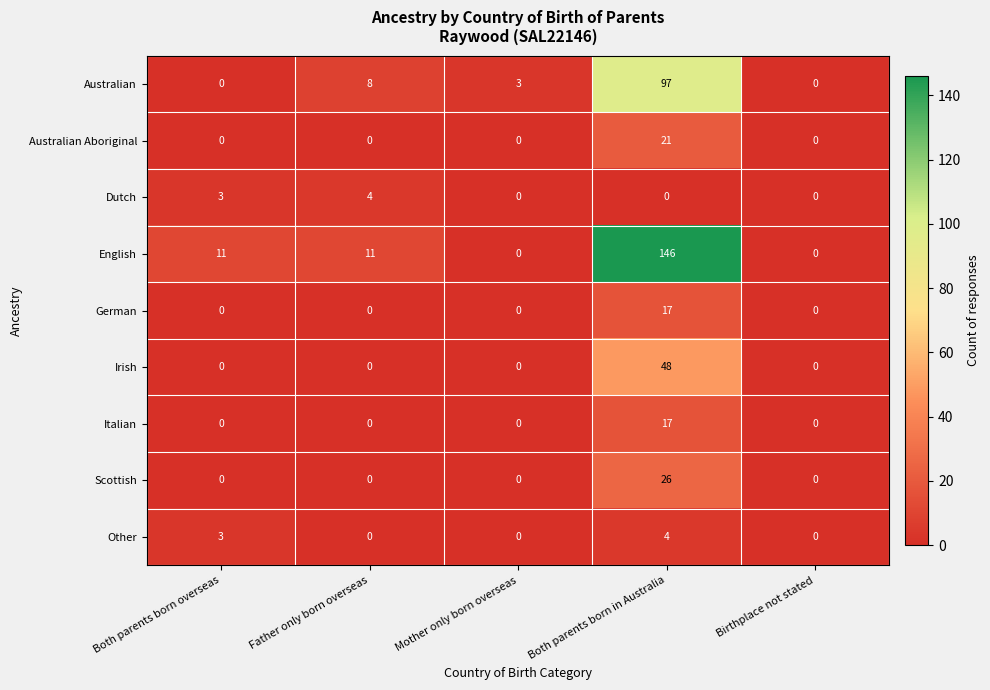

How many series are shown in this chart?

9